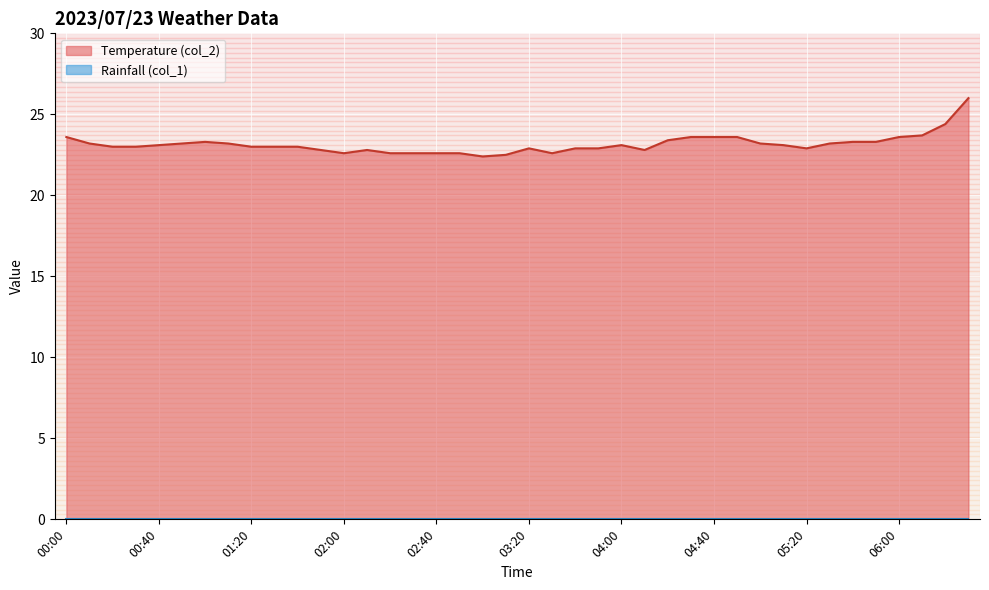

At which category does the chart reach its minimum across all series?

03:00